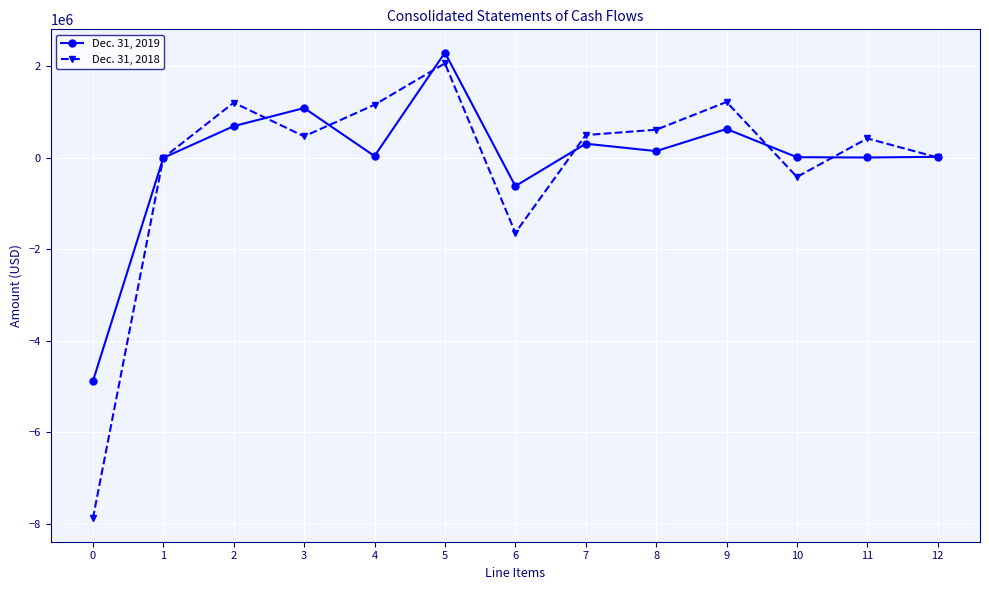

True or false: Dec. 31, 2019 has more than 2 interior local peaks.

True